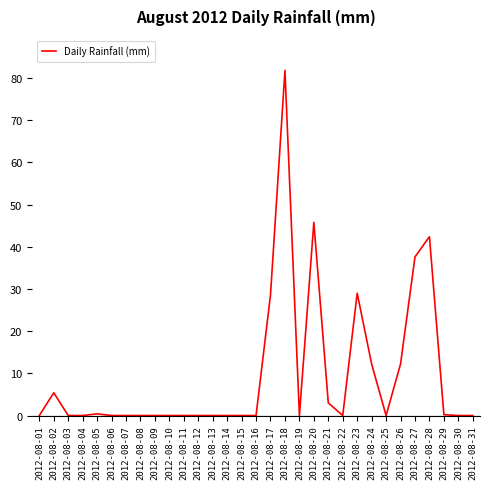

What is the change in value from 2012-08-02 to 2012-08-15?

-5.4